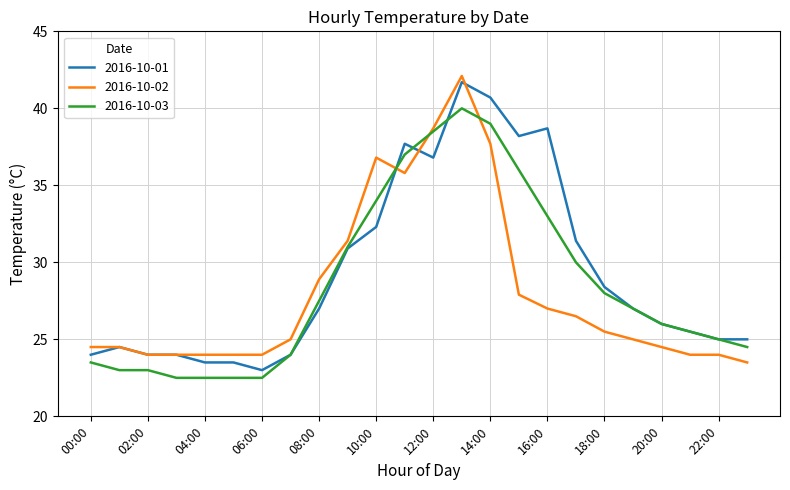

What is the greatest value displayed?

42.1